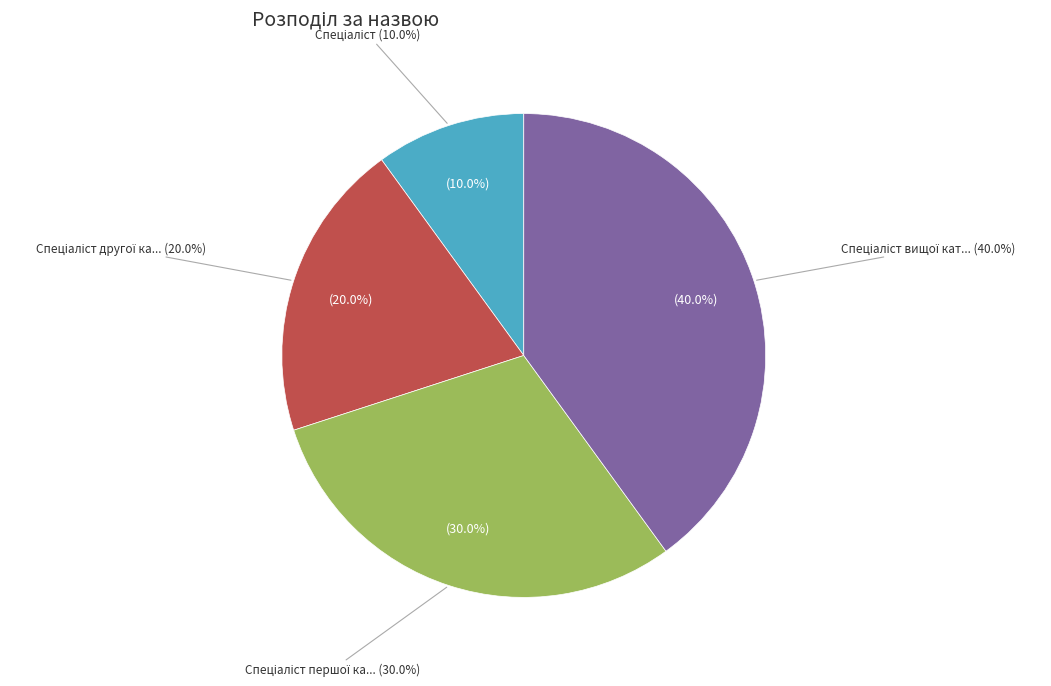

Rank the categories by value from lowest to highest.

Спеціаліст, Спеціаліст другої категорії, Спеціаліст першої категорії, Спеціаліст вищої категорії